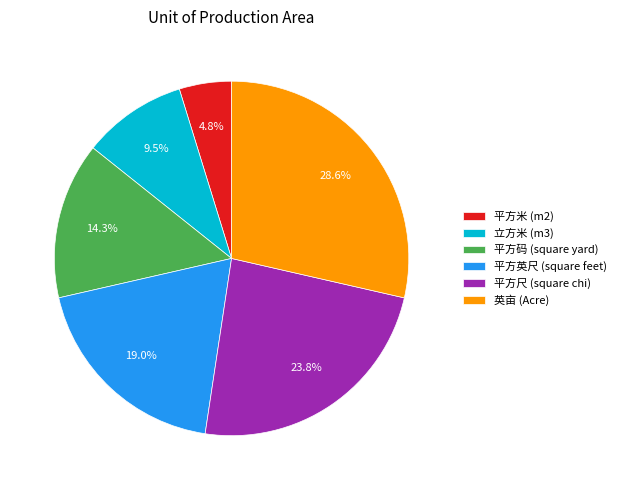

To the nearest percent, what is the combined percentage of 英亩 (Acre) and 平方码 (square yard)?

43%